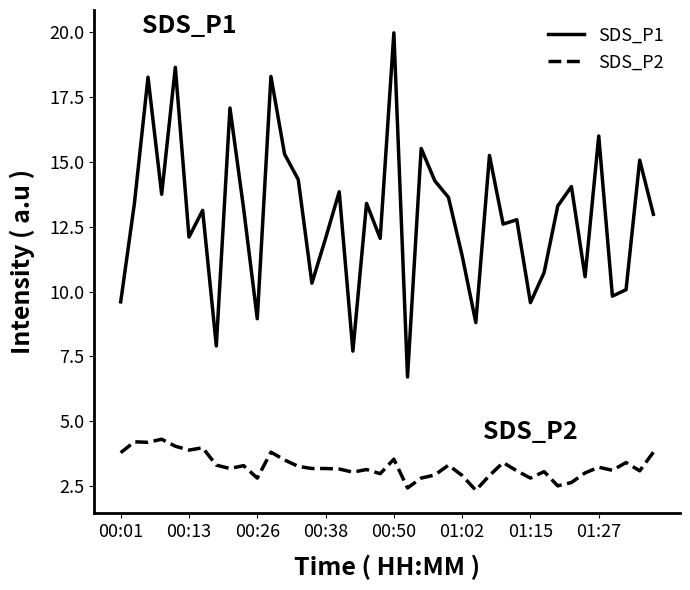

What is the greatest value displayed?

20.0